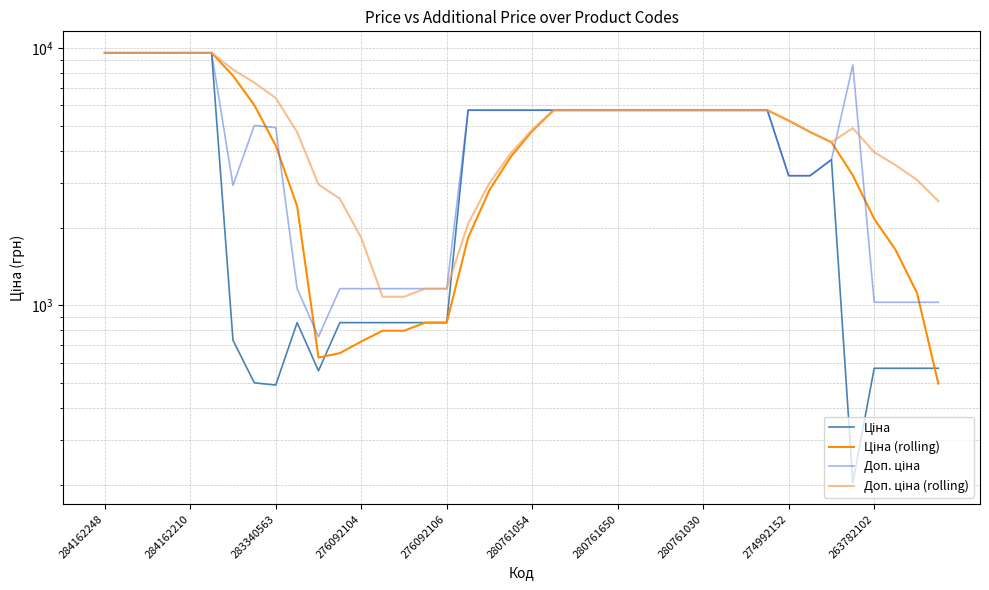

What are all the series names shown in the legend?

Ціна, Ціна (rolling), Доп. ціна, Доп. ціна (rolling)